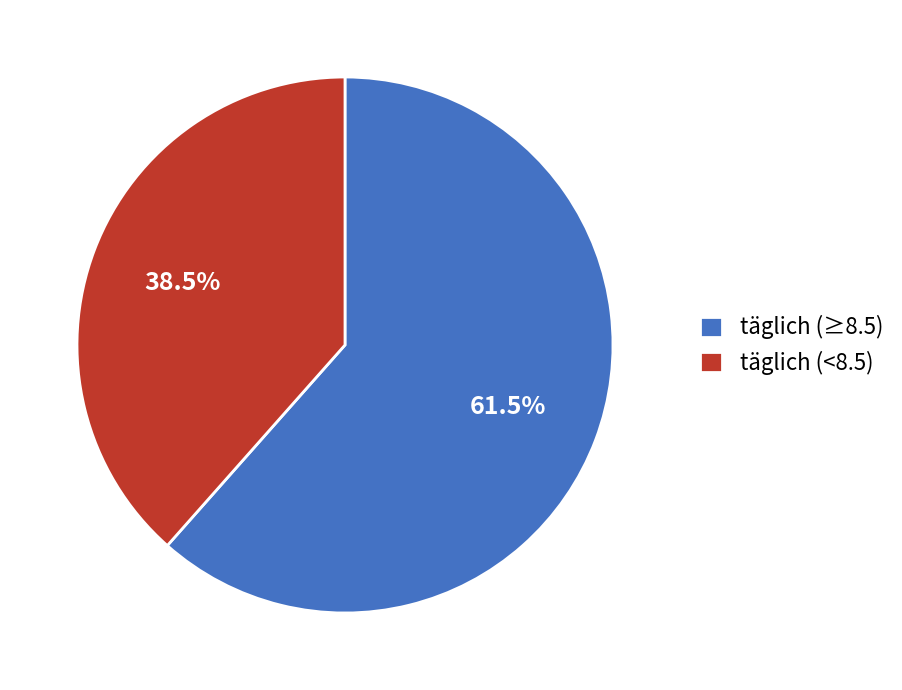

Which category has the smallest portion of the pie?

täglich (<8.5)